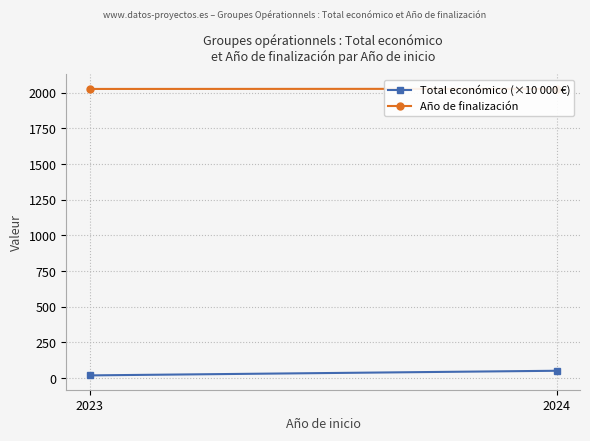

At how many categories does at least one series exceed 360?

2